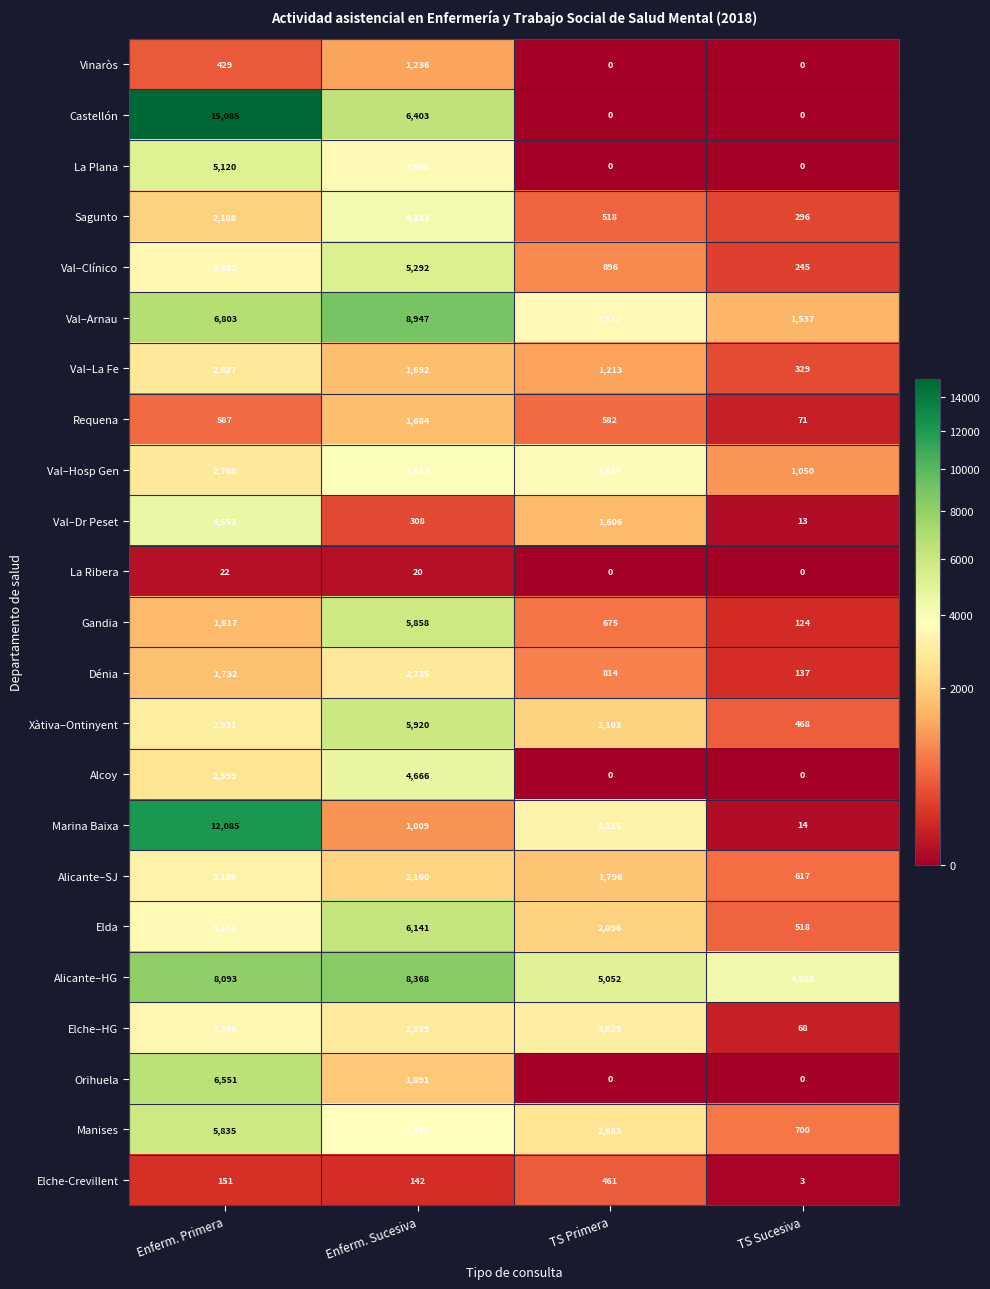

How many series are shown in this chart?

23